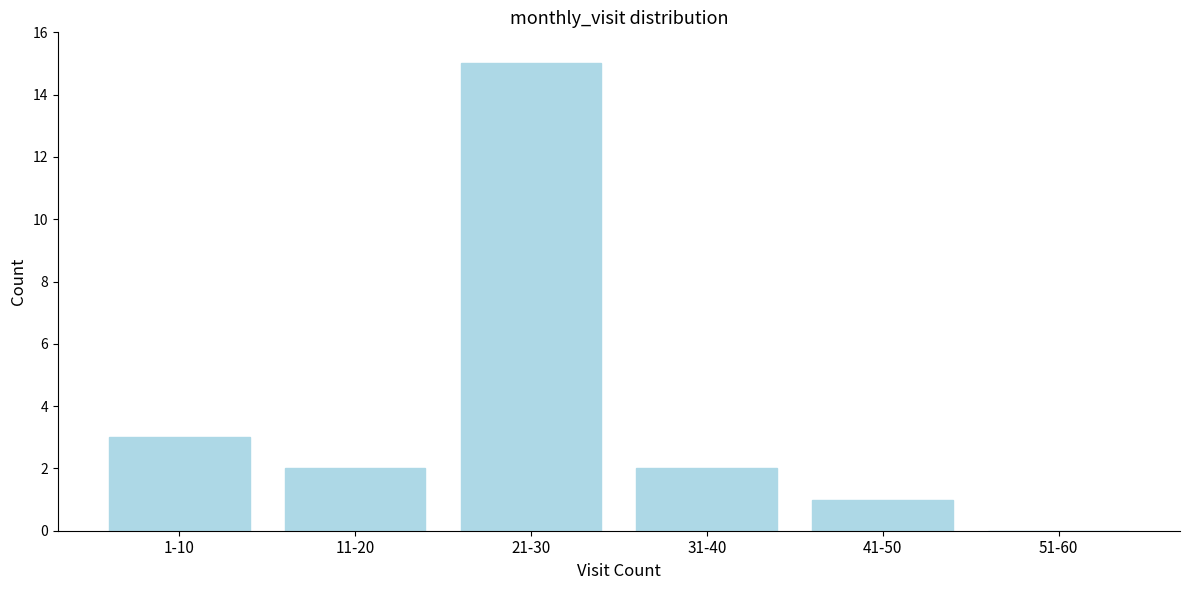

Reading left to right, extract all data points from this chart.

1-10=3	11-20=2	21-30=15	31-40=2	41-50=1	51-60=0